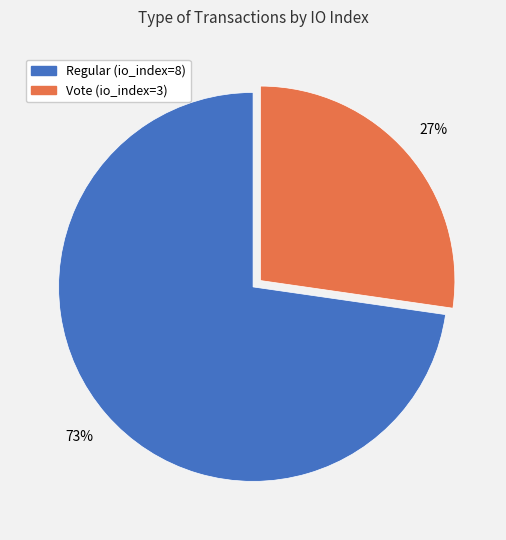

Between Regular (io_index=8) and Vote (io_index=3), which is larger?

Regular (io_index=8)